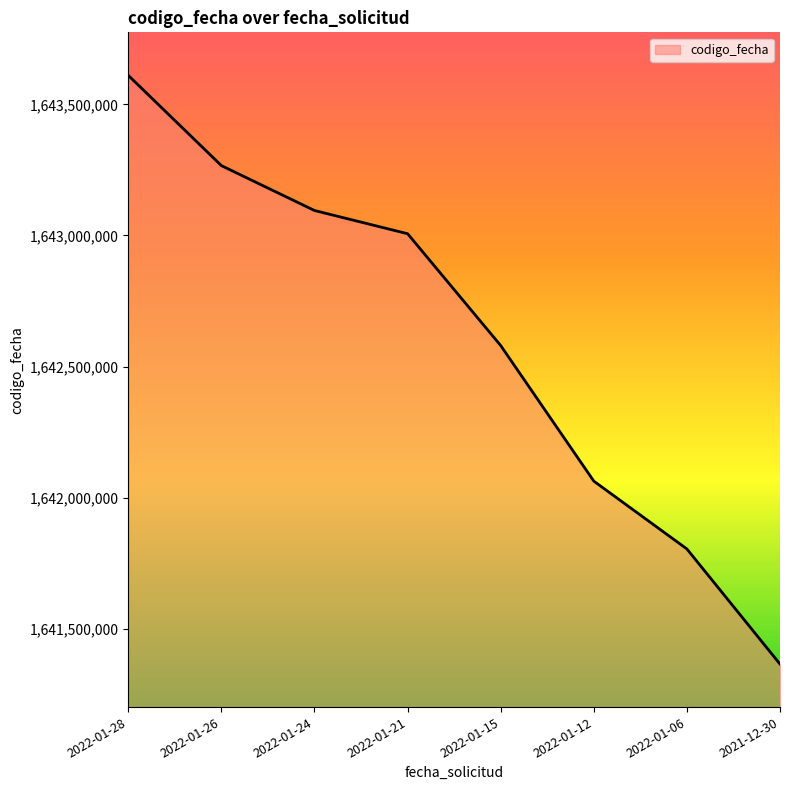

The chart shows a value of 759346074 at 2022-01-12. True or false?

False